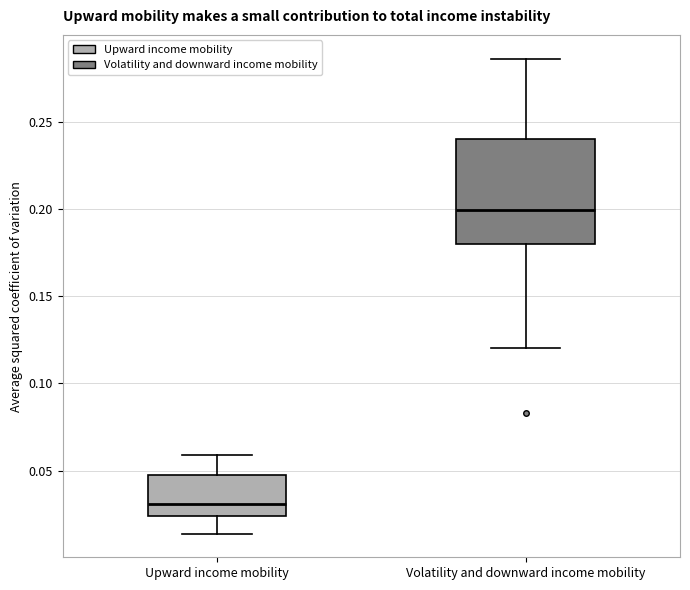

Which box's median line is the highest?

Volatility and downward income mobility